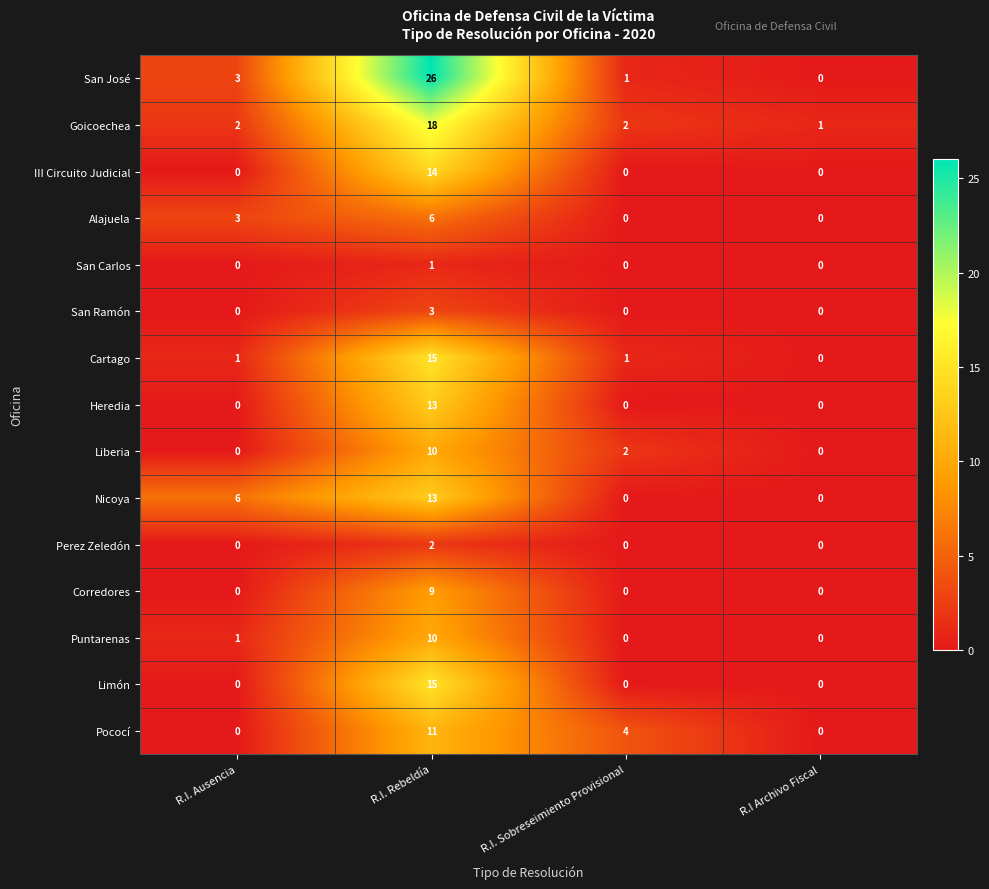

How many values in San Ramón are above zero?

1